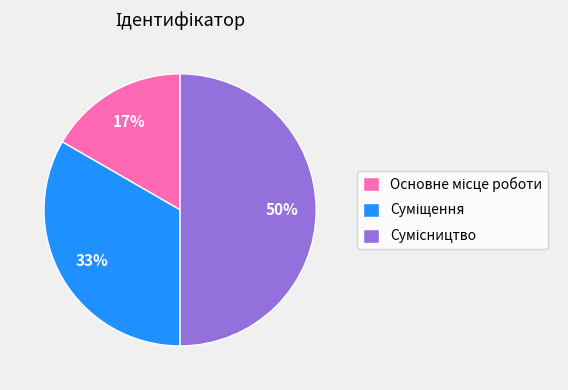

To the nearest percent, what is the difference between the largest and smallest slice percentages?

33%